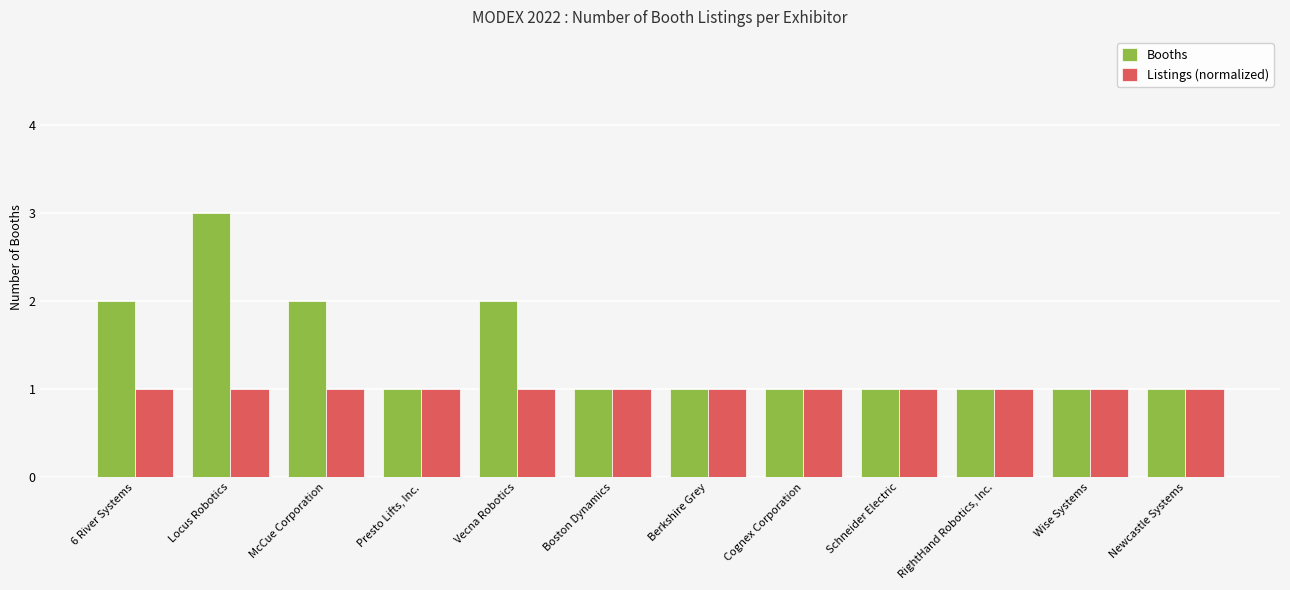

Rank the series by their maximum value, from highest to lowest.

Booths, Listings (normalized)